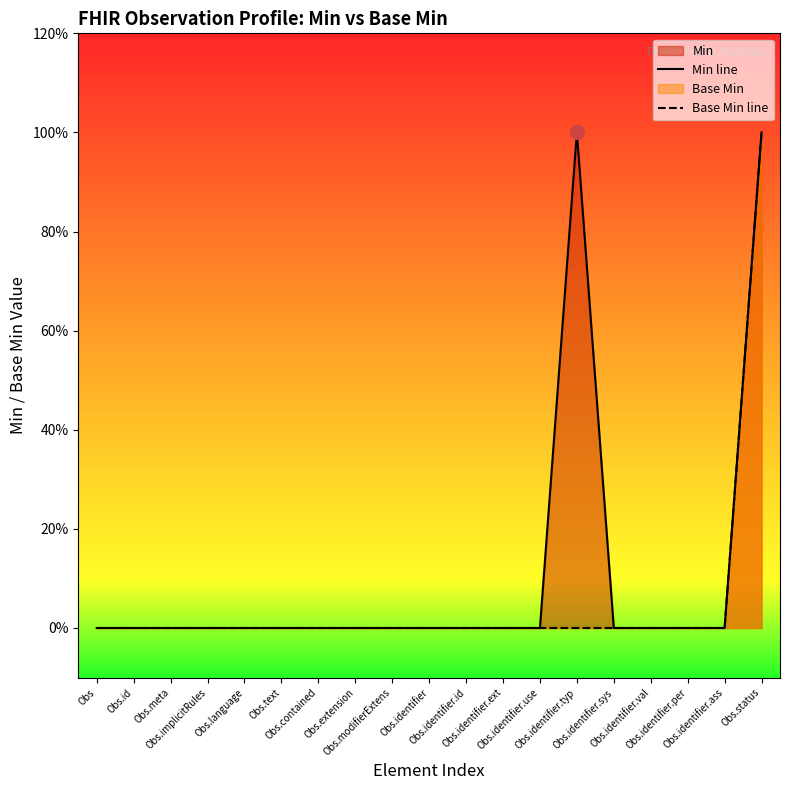

How many lines are shown in the chart?

2